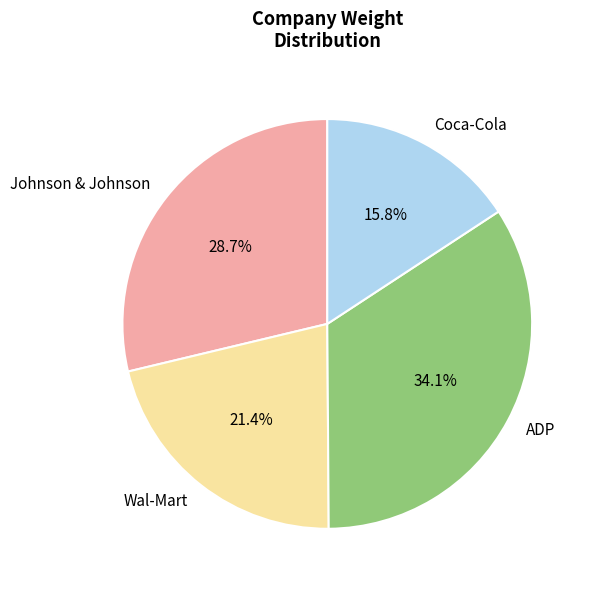

Which has a higher value, Johnson & Johnson or Wal-Mart?

Johnson & Johnson